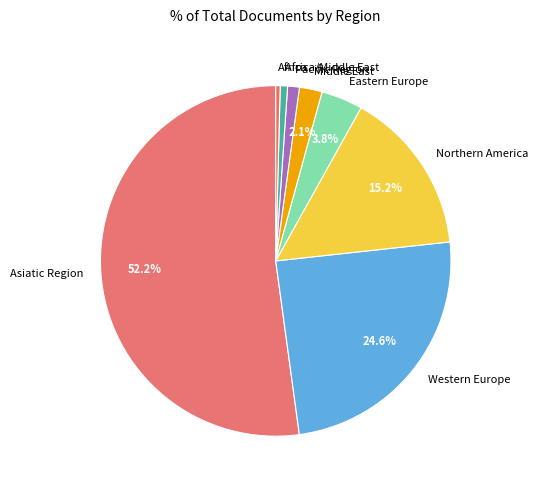

What is the largest slice in the pie chart?

Asiatic Region